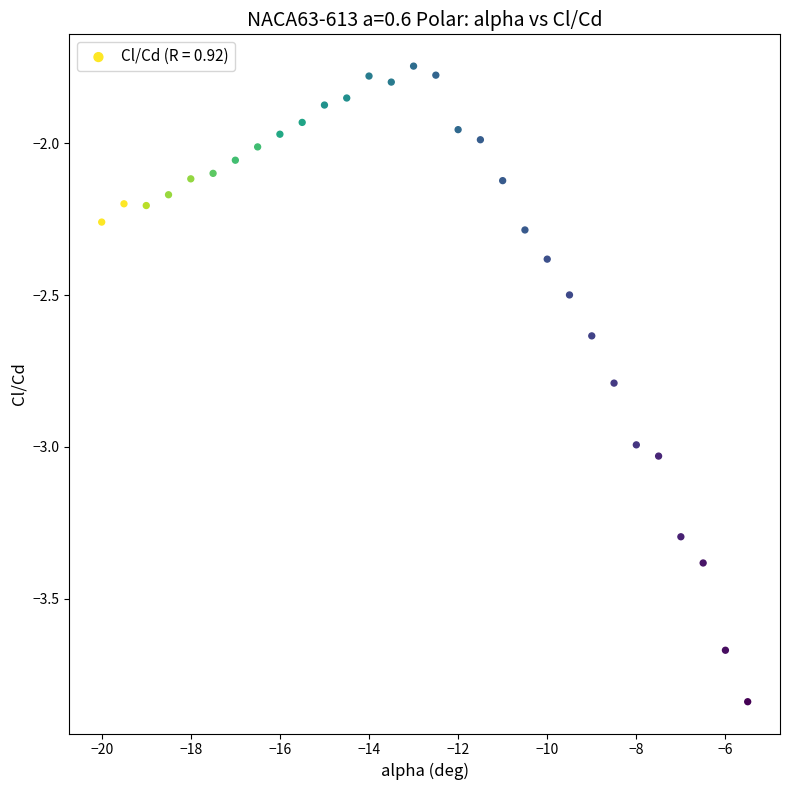

What is the range of X values (max minus min)?

14.5